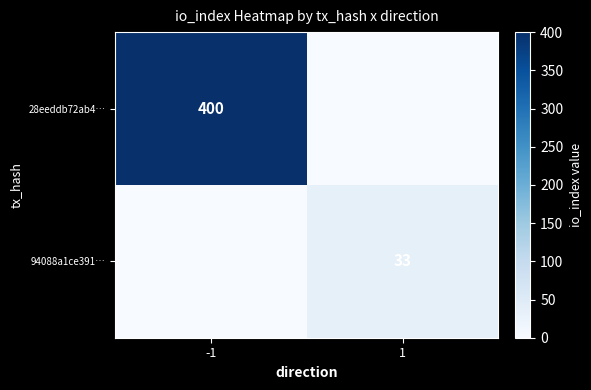

Is the value of 28eeddb72ab4… at -1 greater than the value of 94088a1ce391… at 1?

Yes